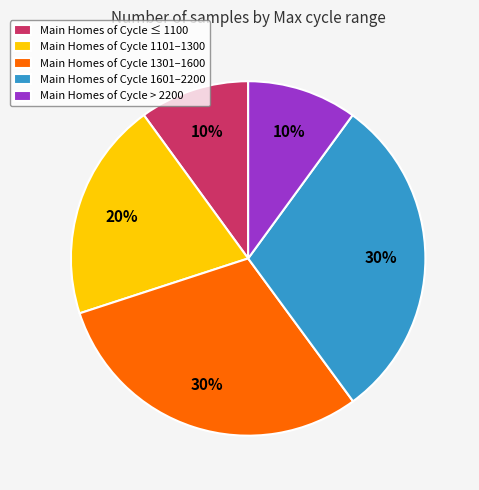

Is the sum of Main Homes of Cycle 1301–1600 and Main Homes of Cycle 1601–2200 greater than half?

Yes